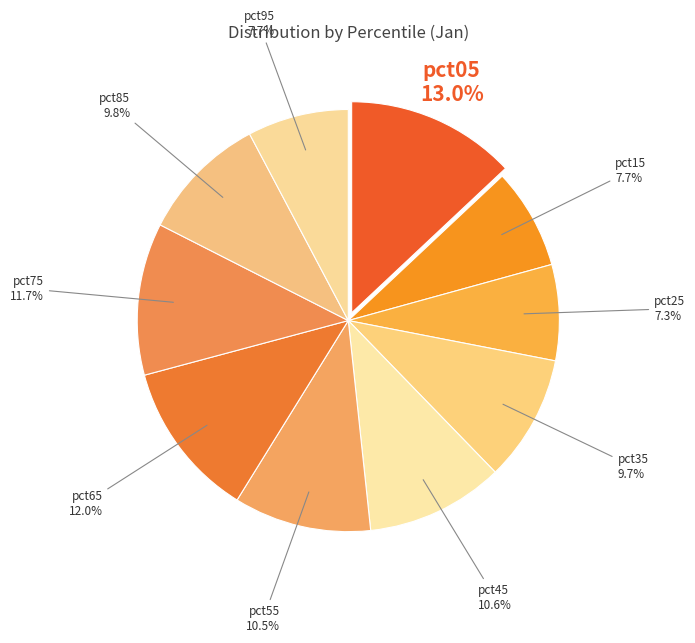

Count the number of slices in the pie.

10